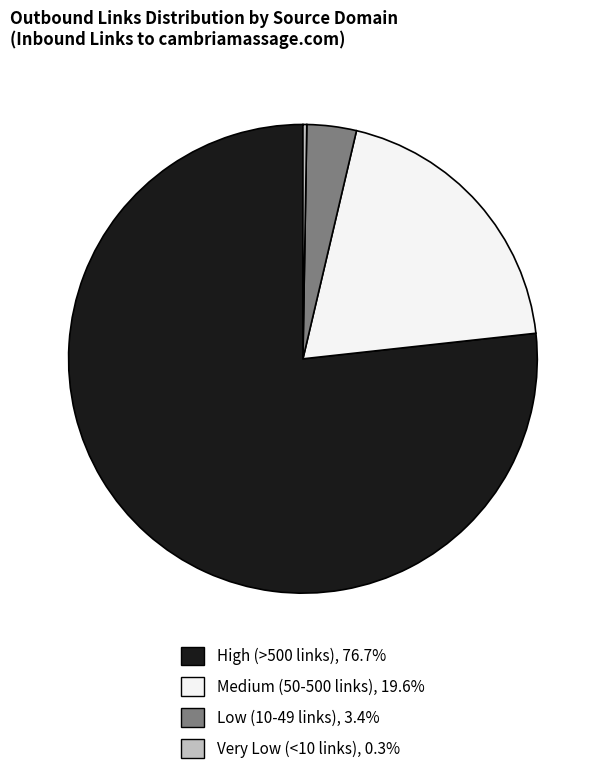

Is there a majority slice in this chart?

Yes